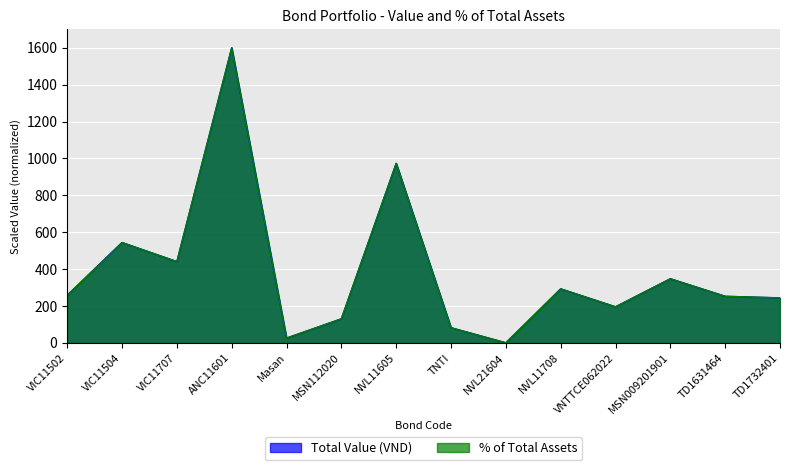

Between Masan and NVL21604, which series saw the biggest shift?

% of Total Assets